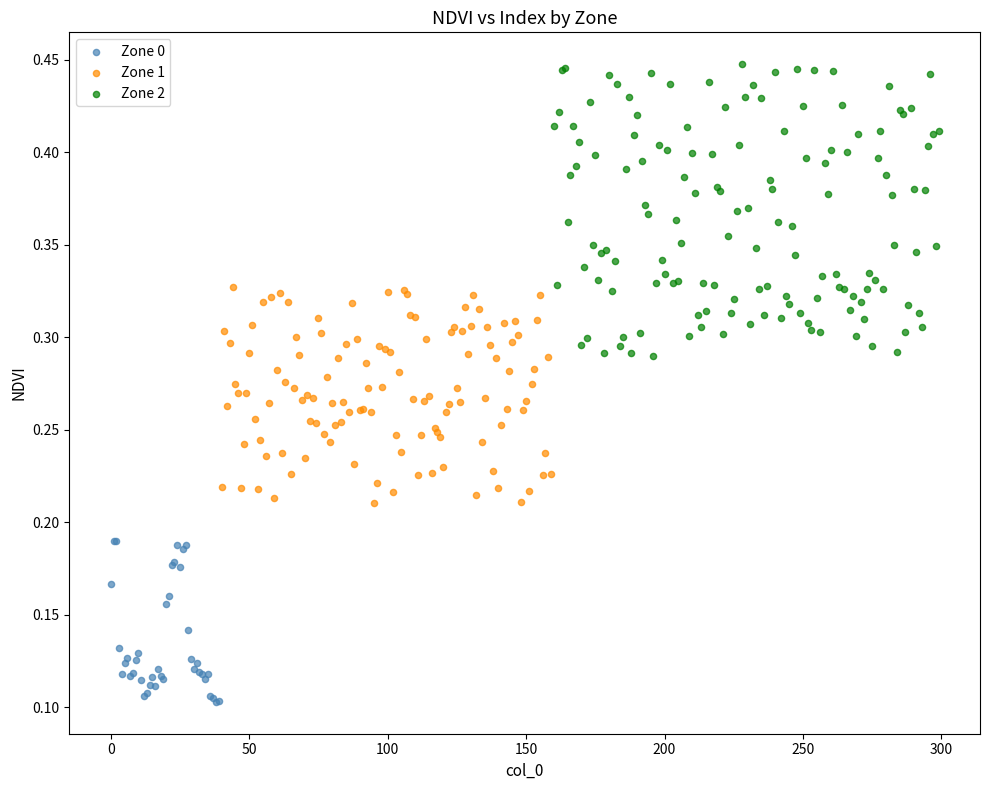

Which series contains the lowest Y value?

Zone 0